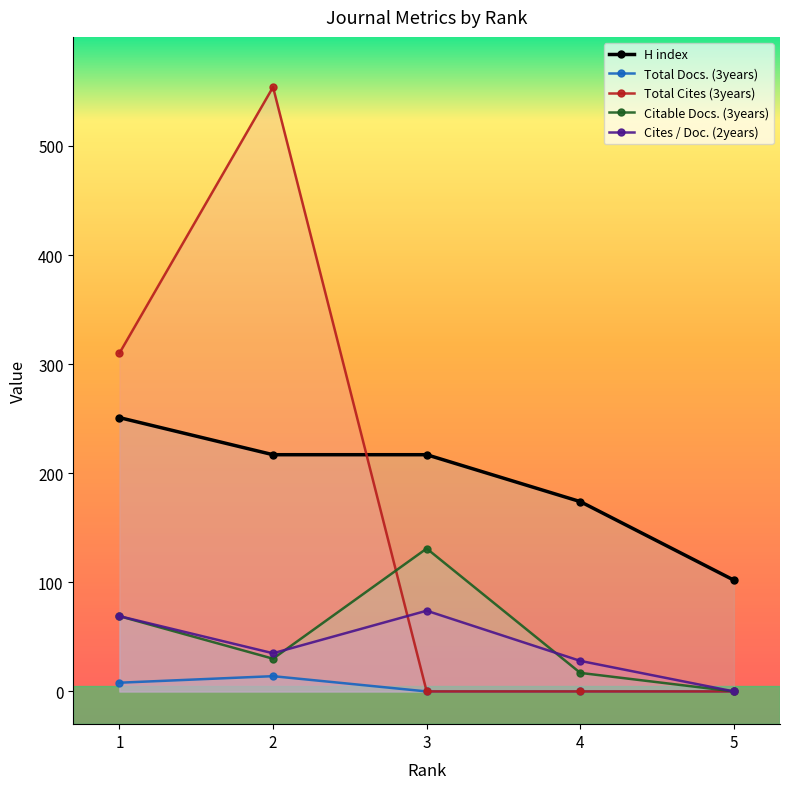

How many Total Cites (3years) values are between 0 and 310?

4